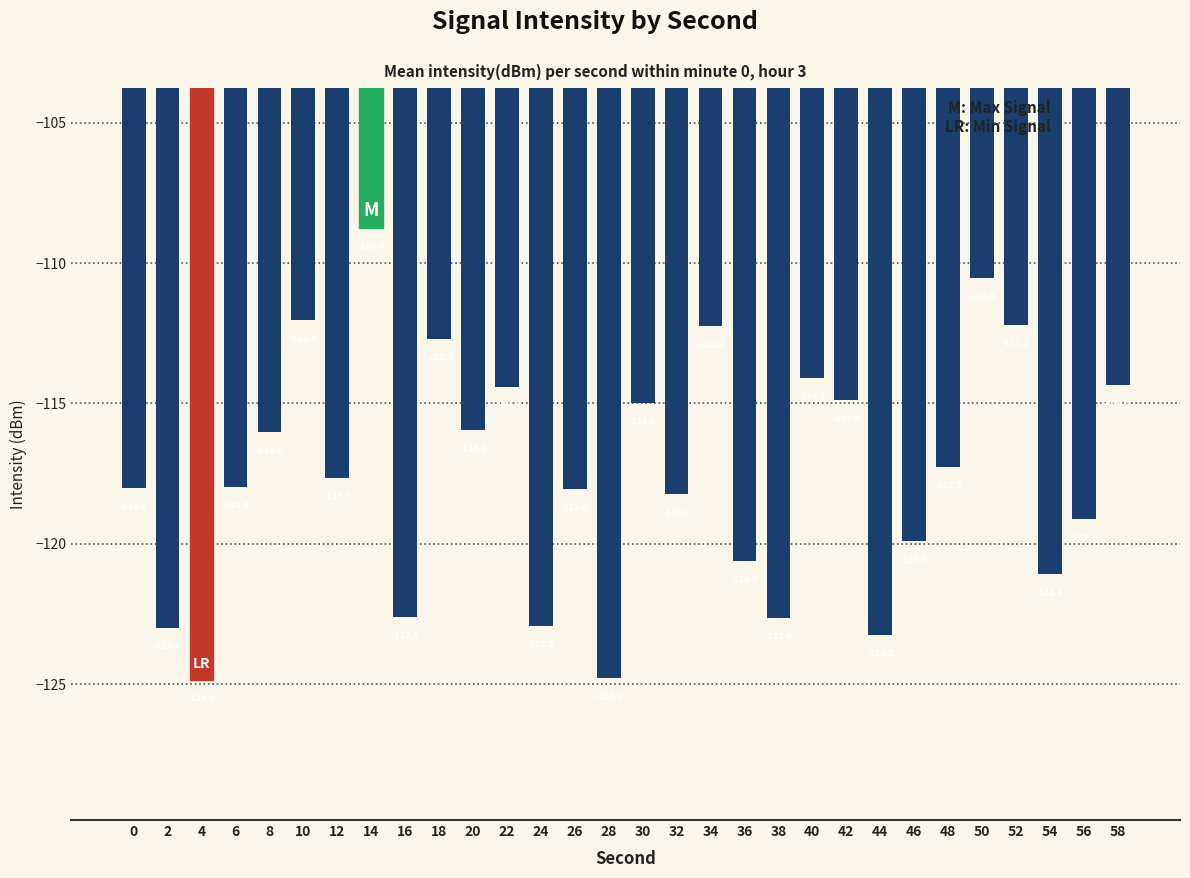

At which label is the value closest to -116?

8